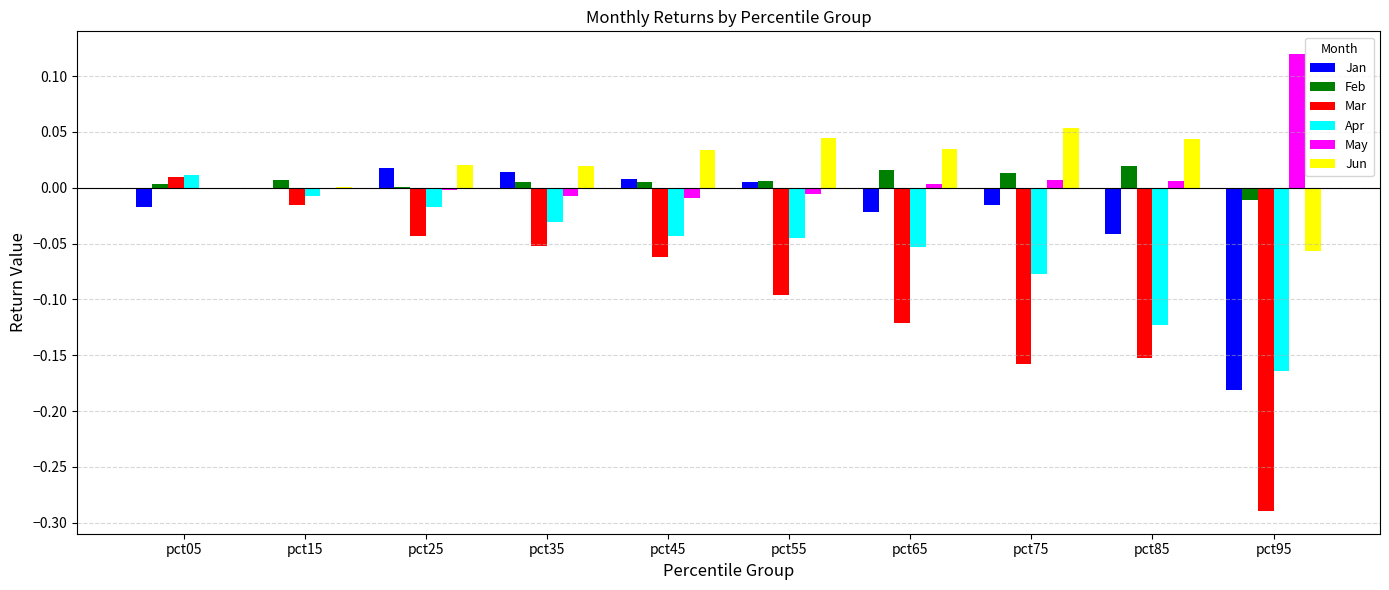

Which label corresponds to the largest value in the chart?

pct95